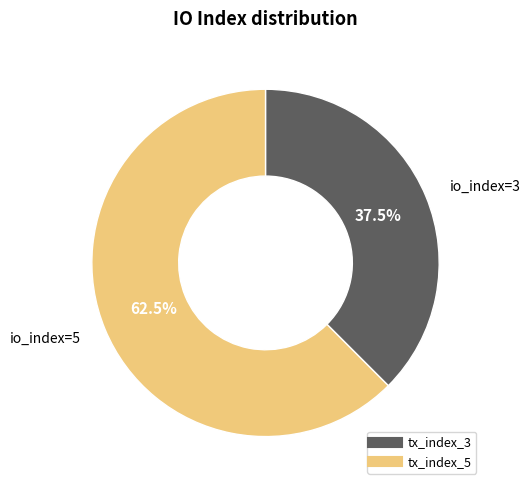

Which slice represents more than half of the pie?

tx_index_5